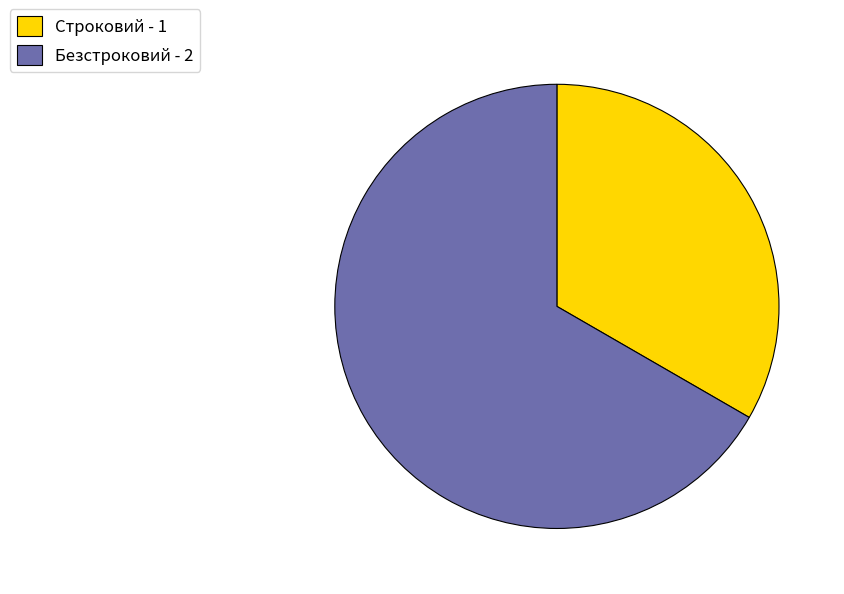

What is the majority slice?

Безстроковий